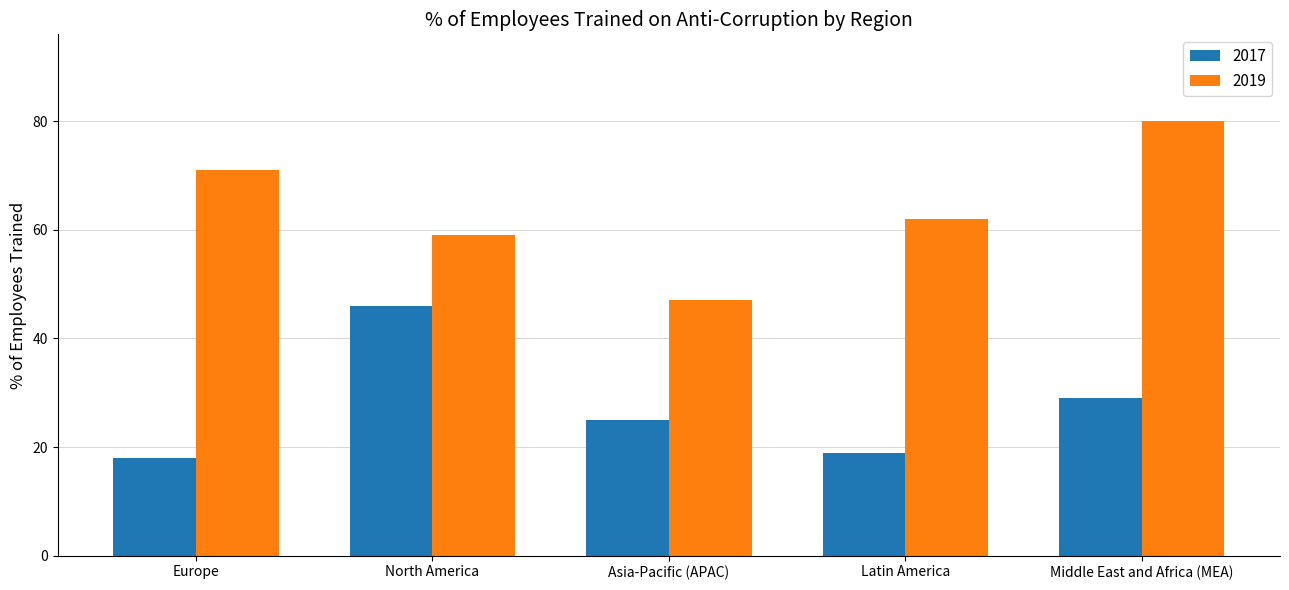

Rank the series by their maximum value, from highest to lowest.

2019, 2017